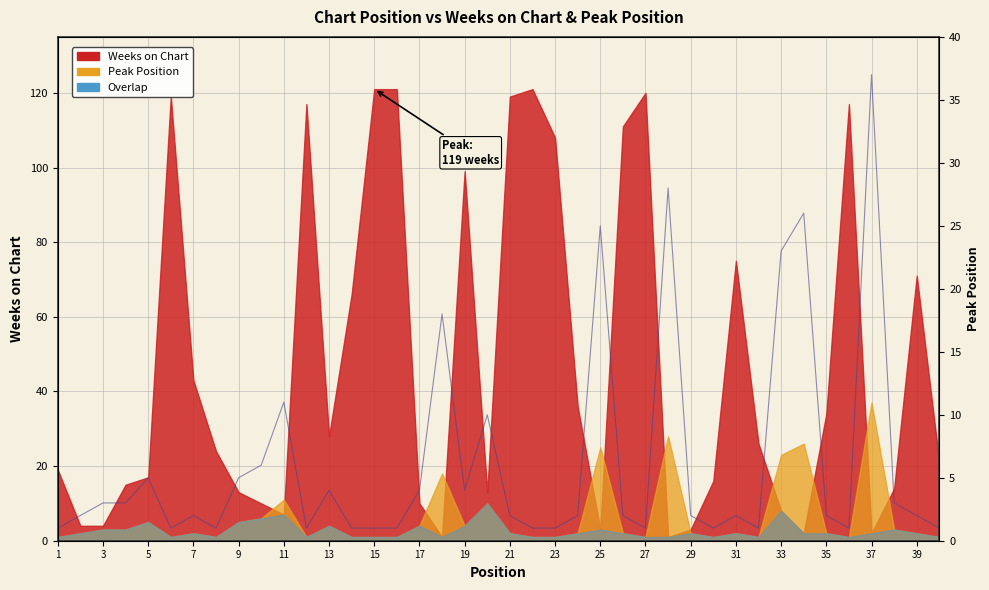

Does the chart have visible grid lines?

Yes